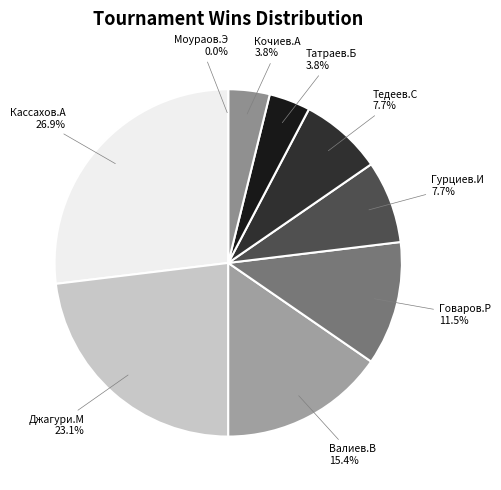

Count the number of slices in the pie.

9